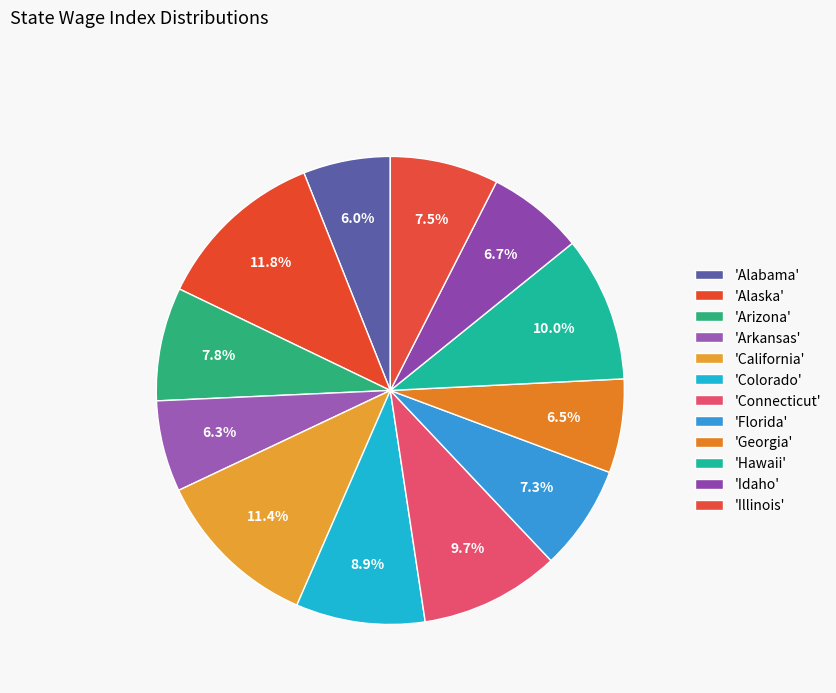

How many slices are in this pie chart?

12